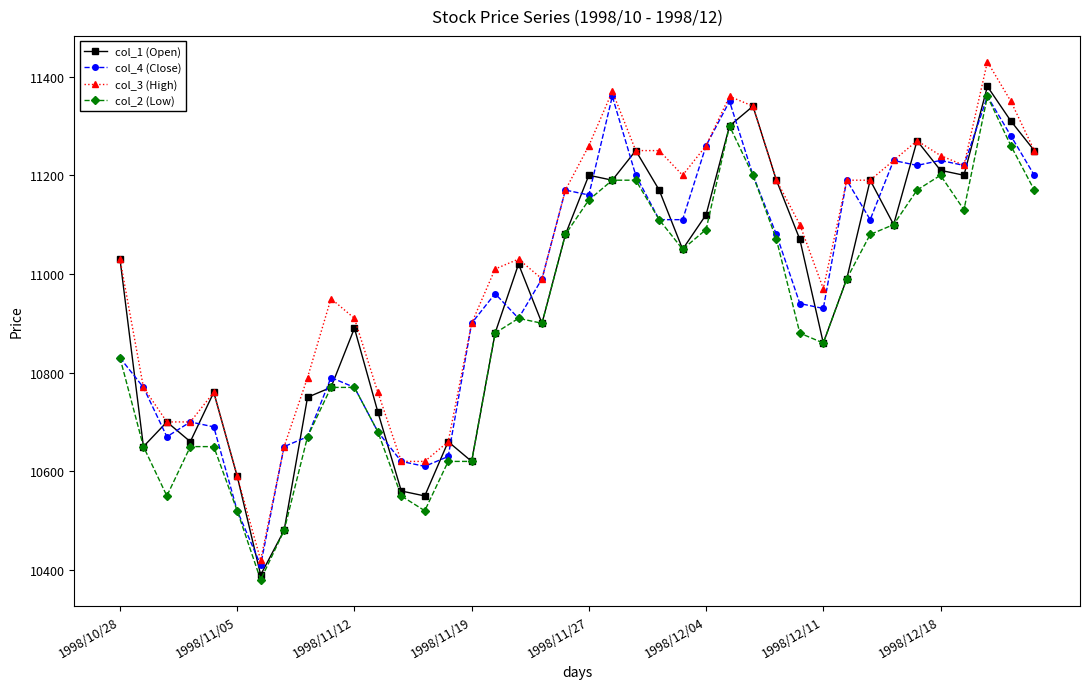

What is the value of the col_1 (Open) point at the 21st from the left?

11200